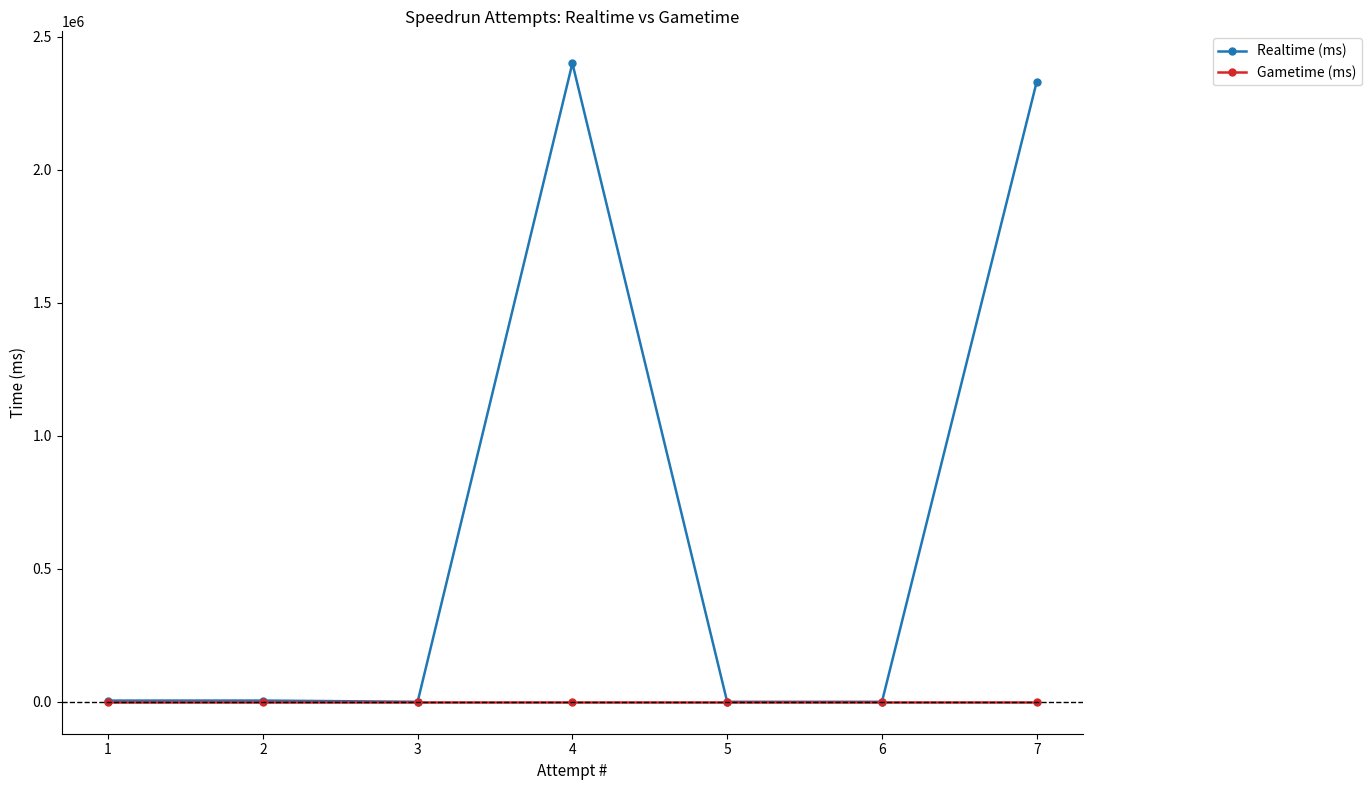

Does the chart have visible grid lines?

No